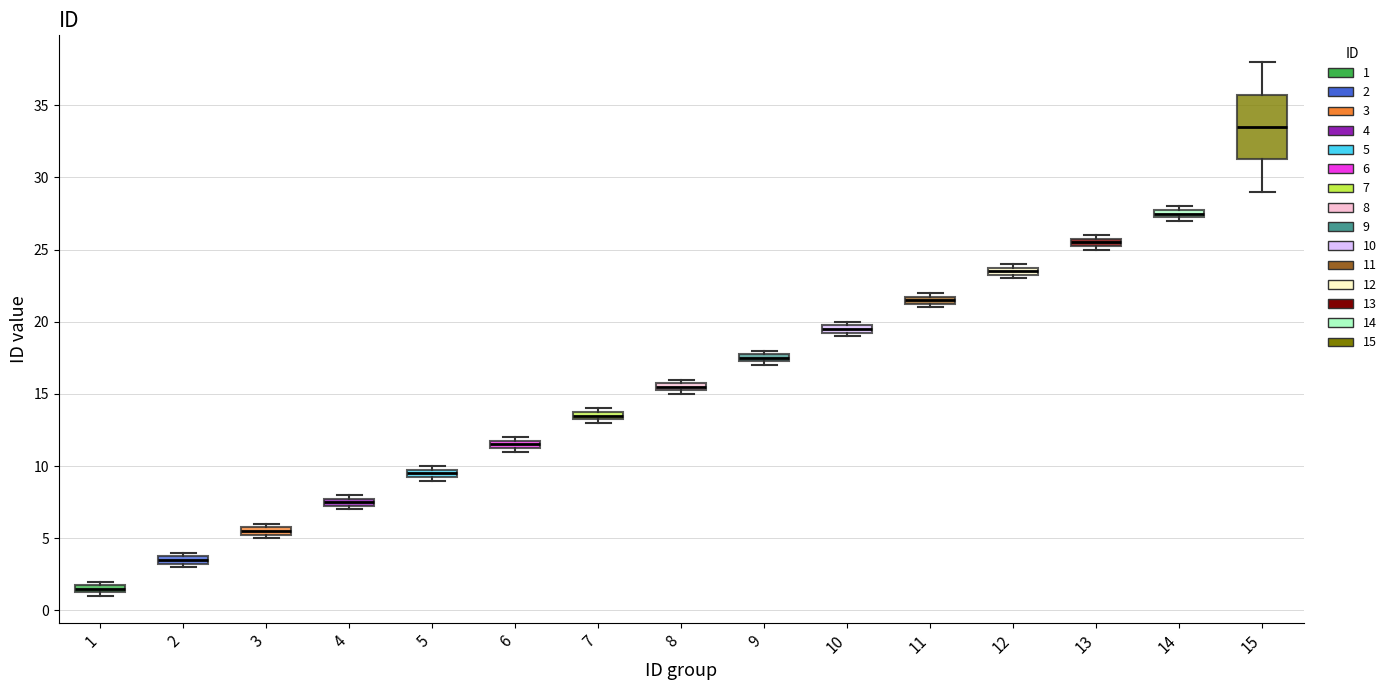

Which box's median line is the lowest?

1